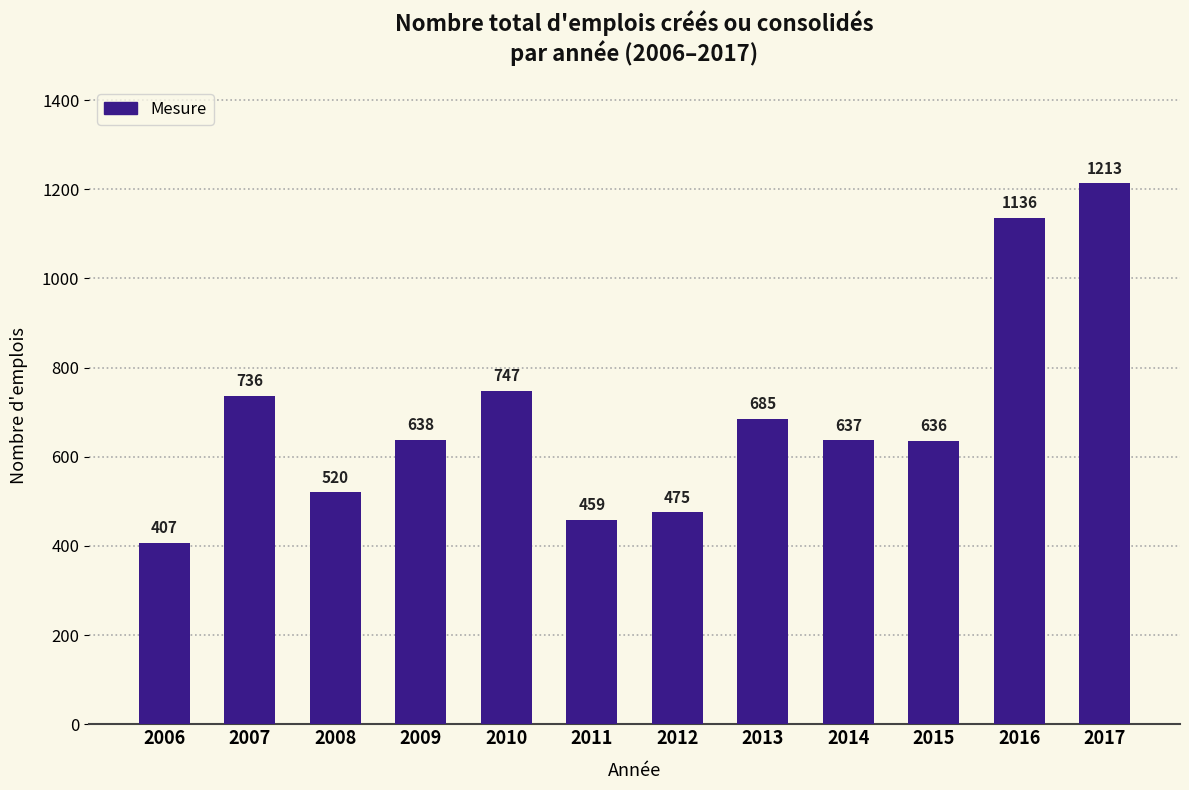

What is the smallest value displayed?

407